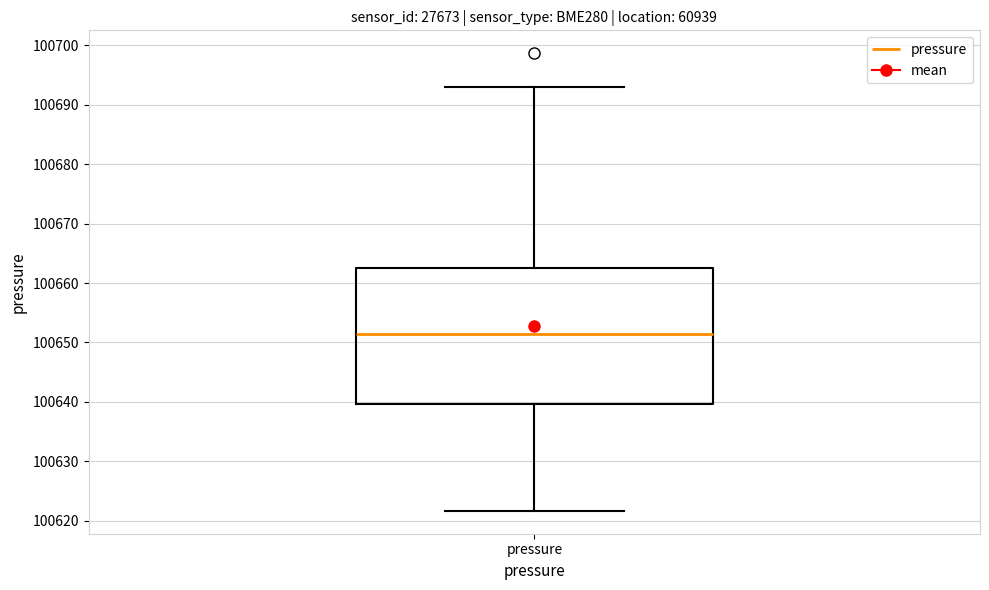

Read this box plot against the y-axis: the position of the median line, the range covered by the box, and the ends of both whiskers. The values are not printed on the chart, so give them approximately, as read against the axis.

median 100651, box 100640 to 100663, whiskers 100622 to 100693